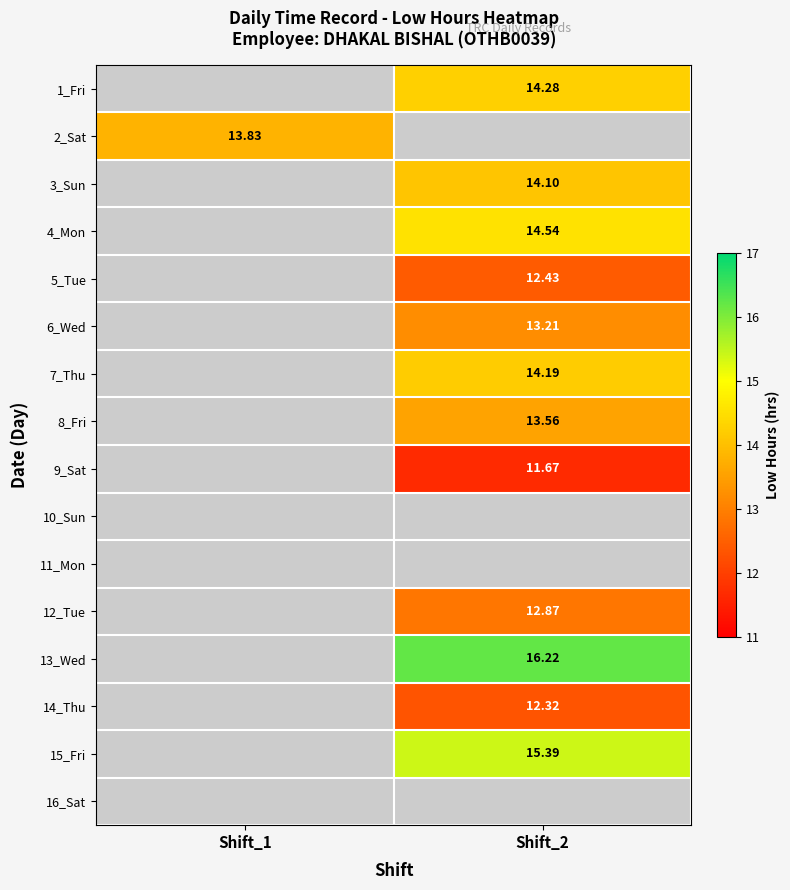

What is the spread (max minus min) of values at Shift_2?

4.5